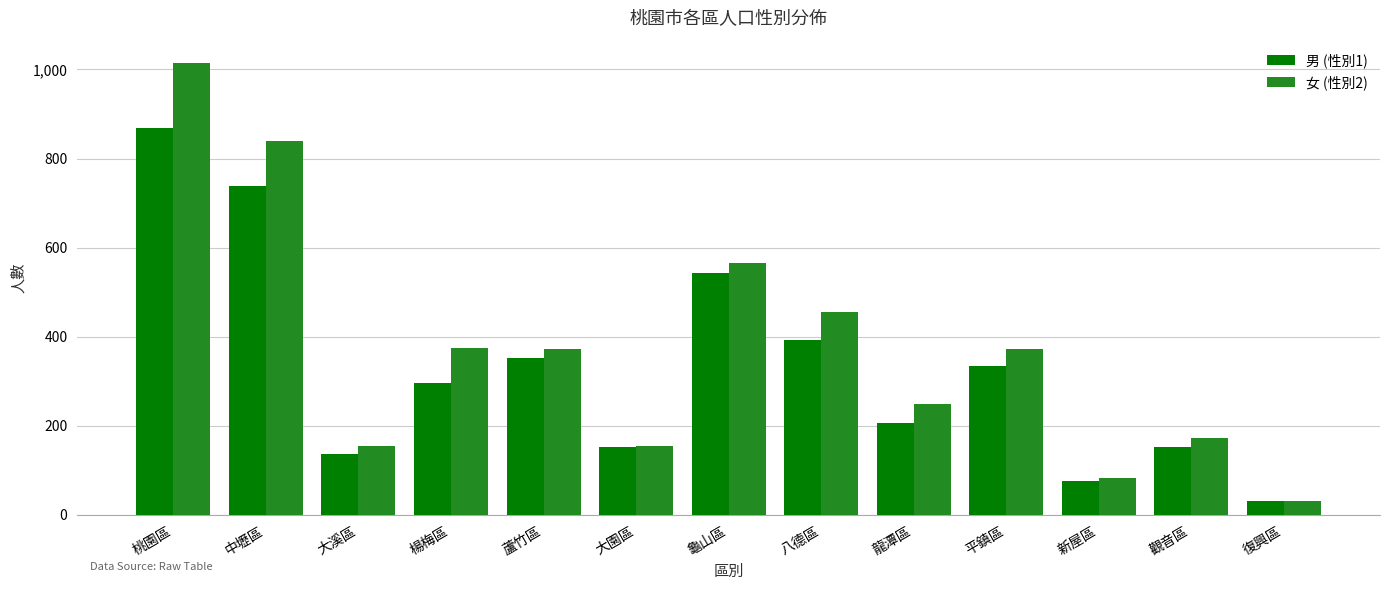

Which series has the largest range (max minus min)?

女 (性別2)